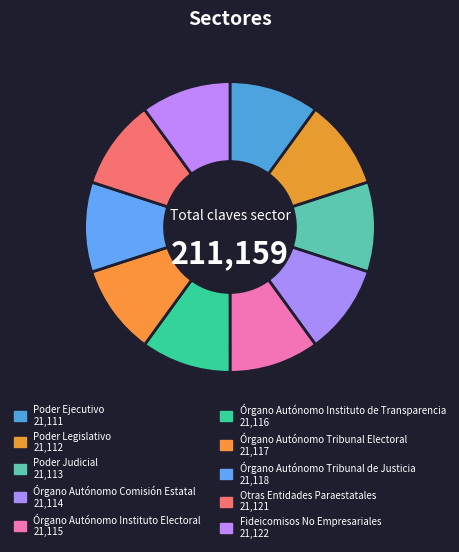

How many segments does this pie chart have?

10